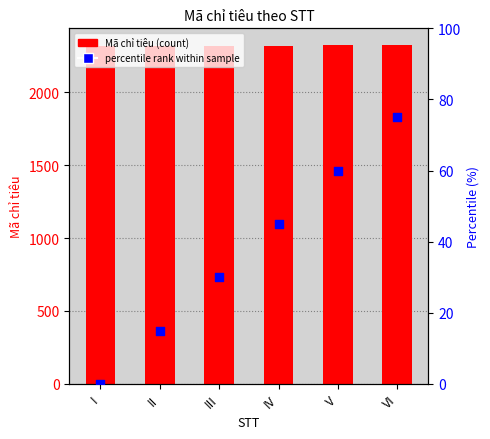

Which series has the widest spread of Y values?

percentile rank